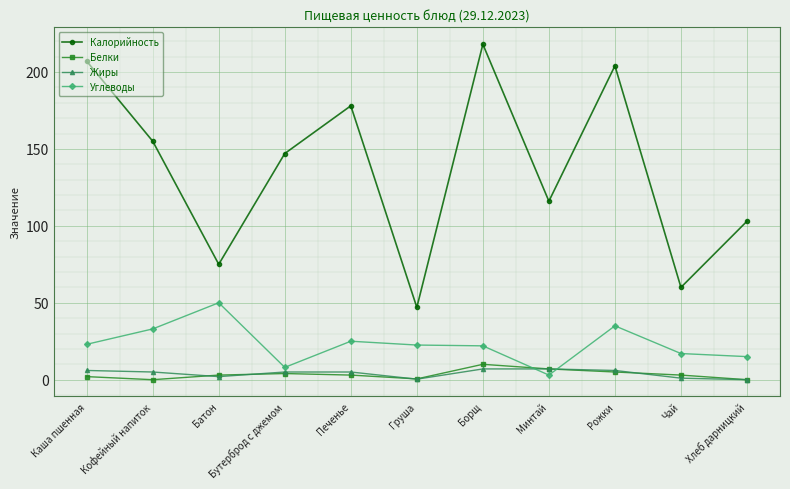

How many distinct data groups are displayed?

4